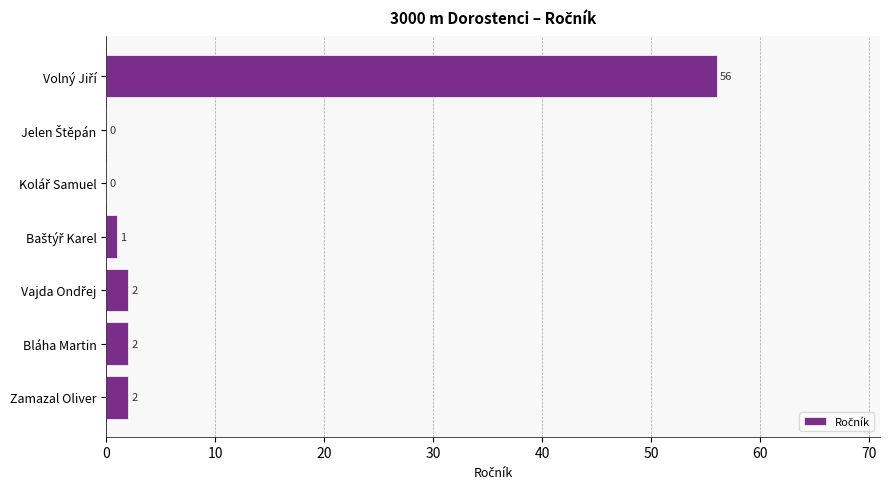

What is the maximum value shown in the chart?

56